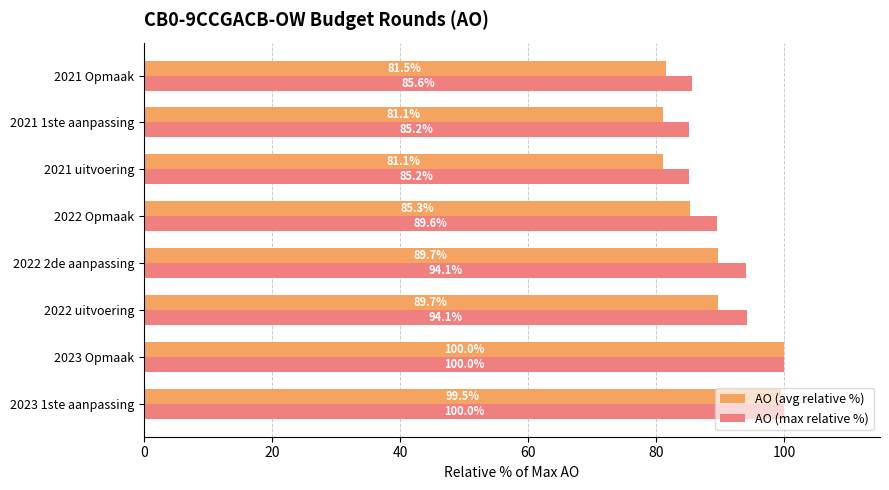

Rank the series at 2021 Opmaak from highest to lowest value.

AO (max relative %), AO (avg relative %)